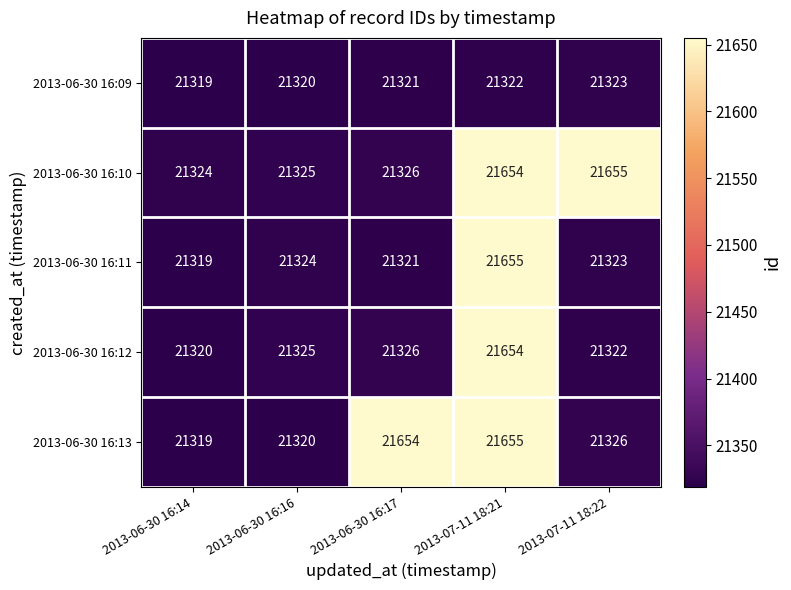

Which series has the largest total across all categories?

2013-06-30 16:10